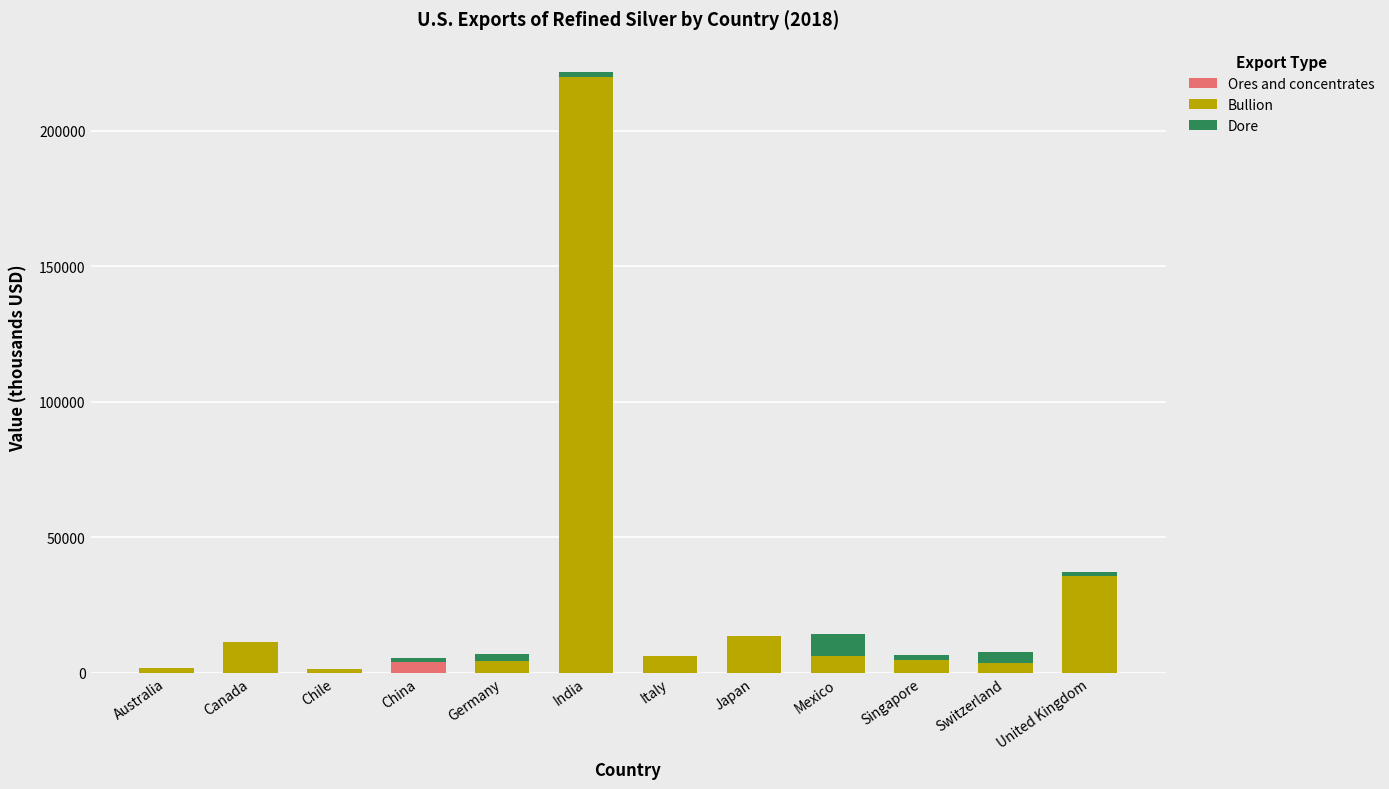

At which category is the sum across all series the highest?

India